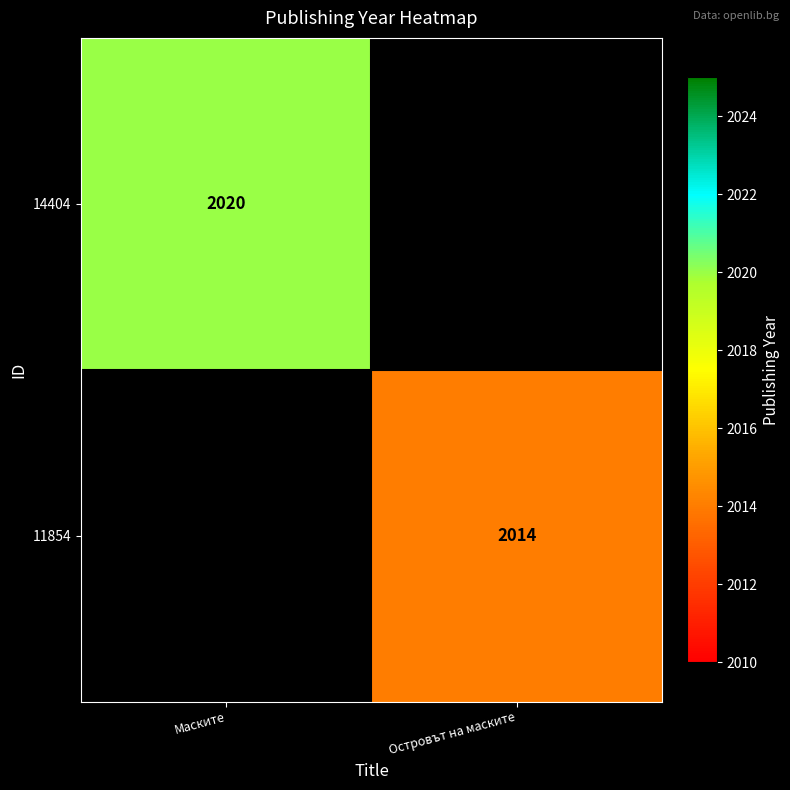

How many data points does each series have?

2